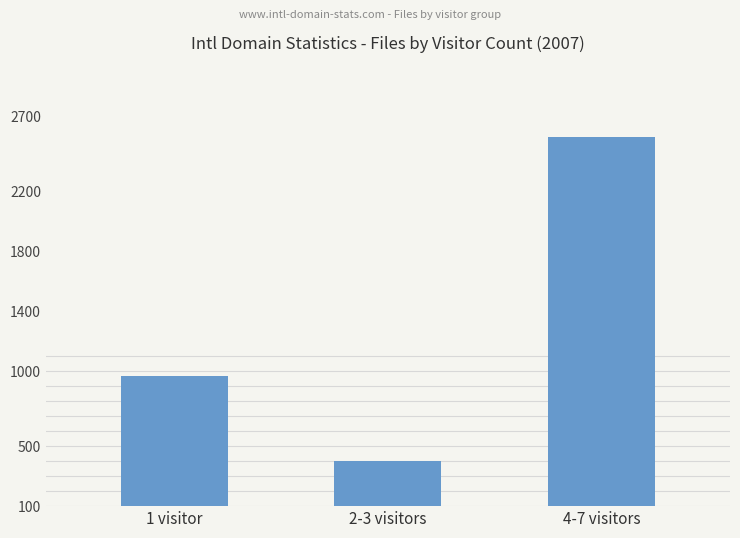

Reading left to right, transcribe all the data shown in this chart.

970	399	2561